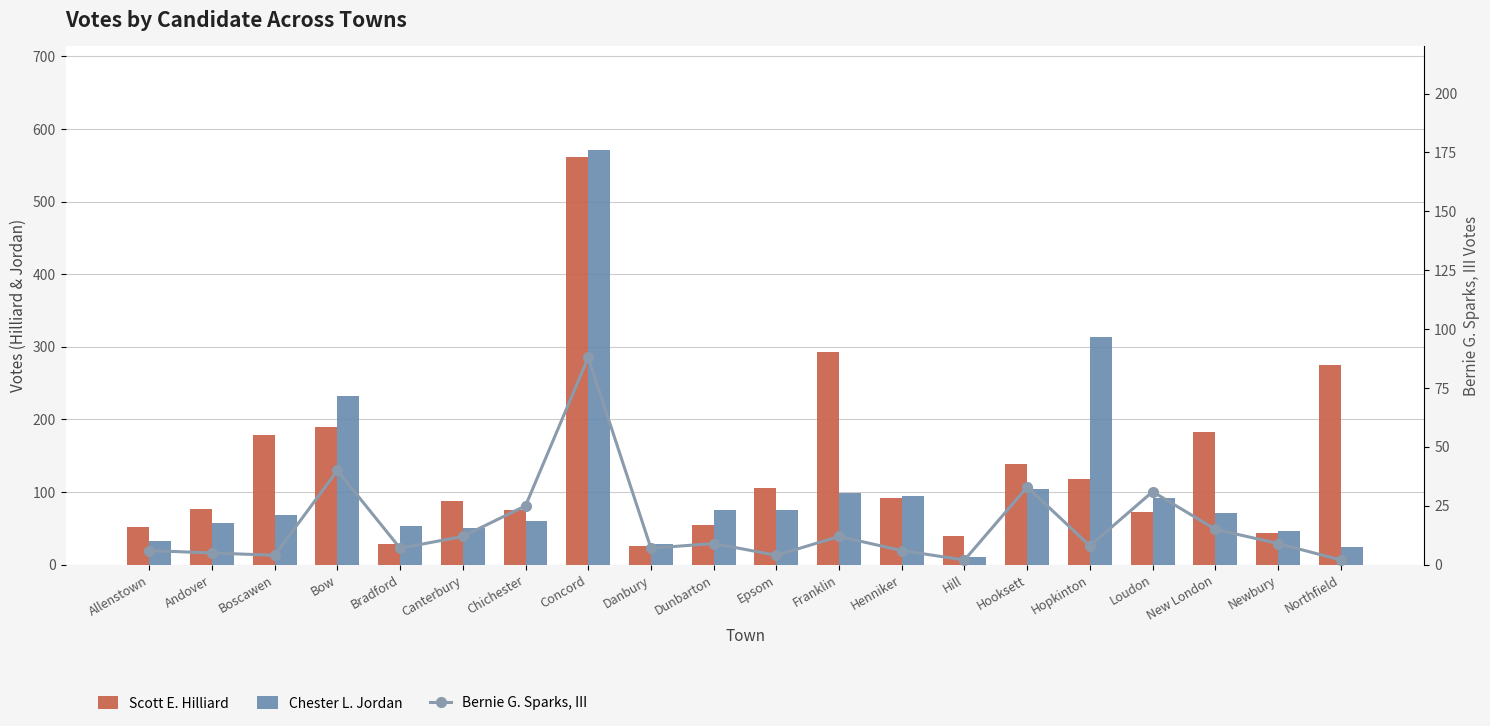

Are the bars grouped side by side (vs. stacked)?

Yes